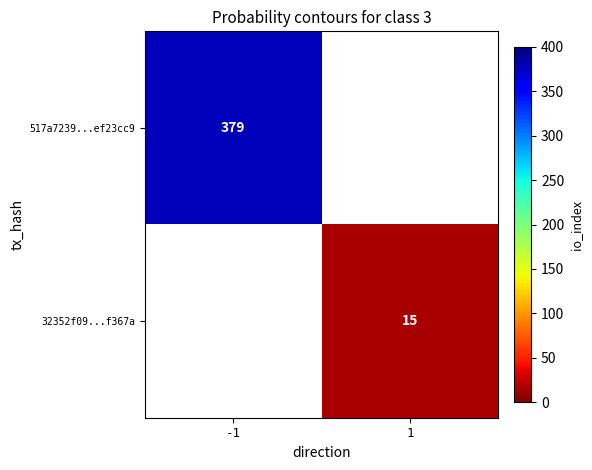

Is it true that 32352f09...f367a equals 27 at 1?

False